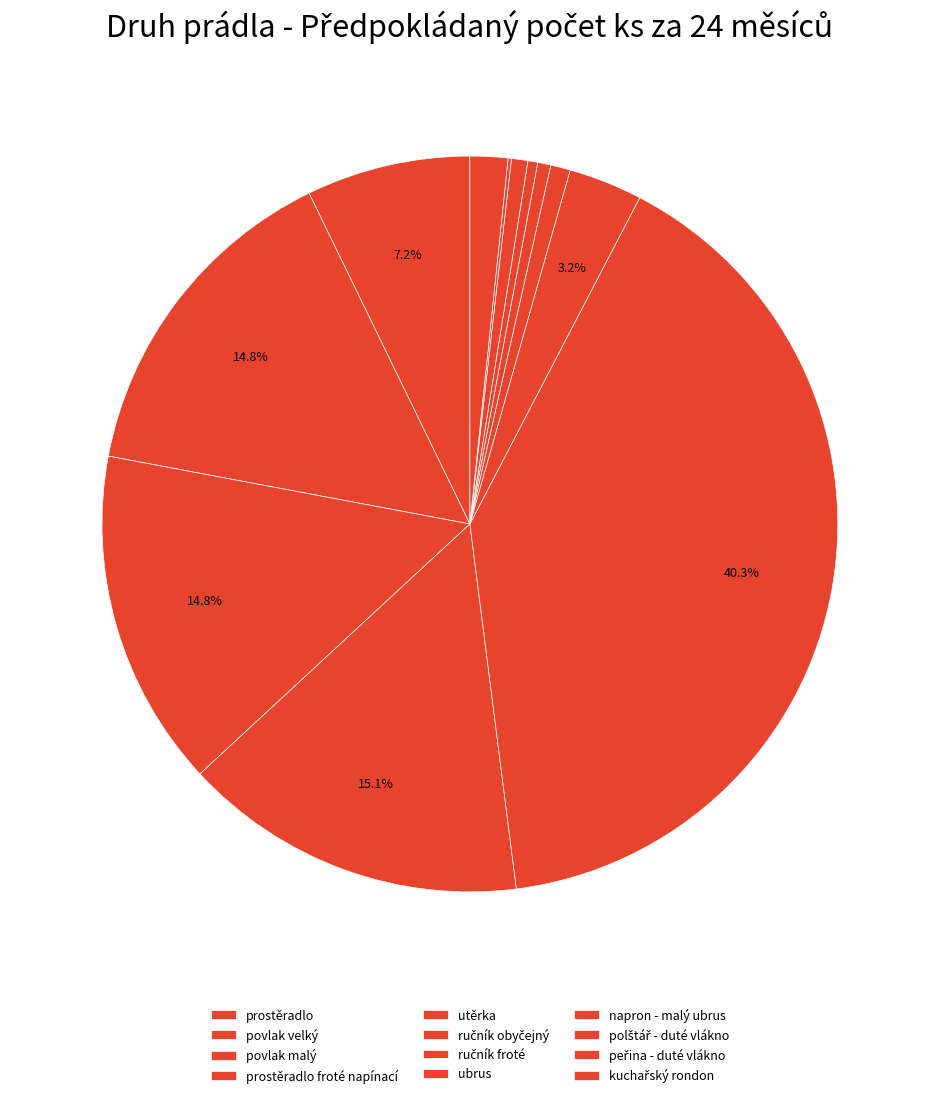

Rank the categories by value from highest to lowest.

utěrka, prostěradlo froté napínací, povlak velký, povlak malý, prostěradlo, ručník obyčejný, kuchařský rondon, ručník froté, polštář - duté vlákno, ubrus, napron - malý ubrus, peřina - duté vlákno